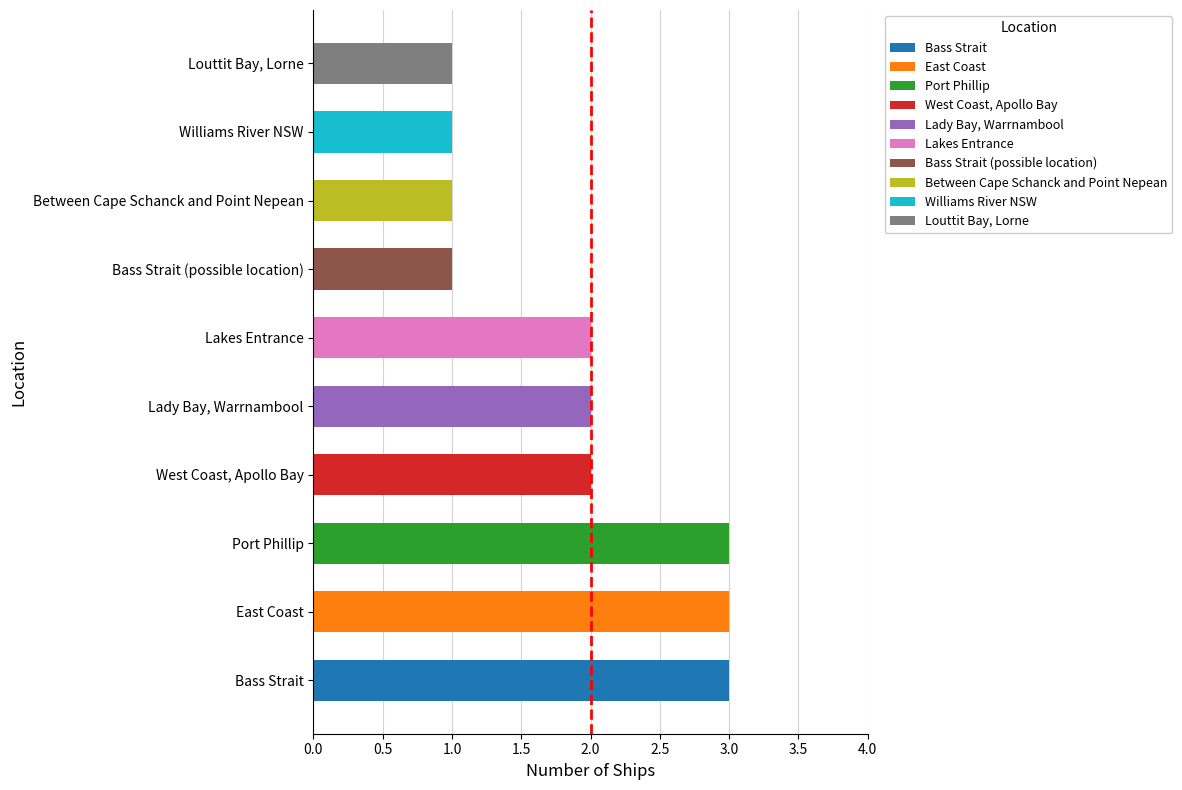

Reading left to right, what are all the values shown in this chart?

Bass Strait=3	East Coast=3	Port Phillip=3	West Coast, Apollo Bay=2	Lady Bay, Warrnambool=2	Lakes Entrance=2	Bass Strait (possible location)=1	Between Cape Schanck and Point Nepean=1	Williams River NSW=1	Louttit Bay, Lorne=1